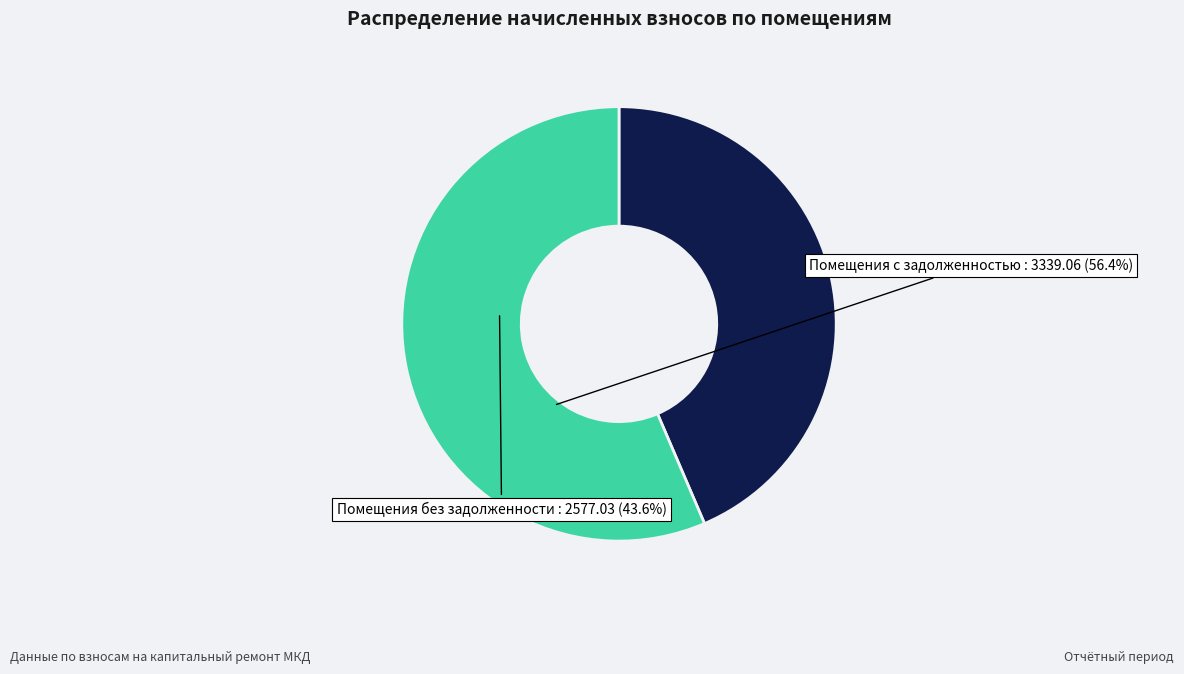

Does any single category account for the majority?

Yes